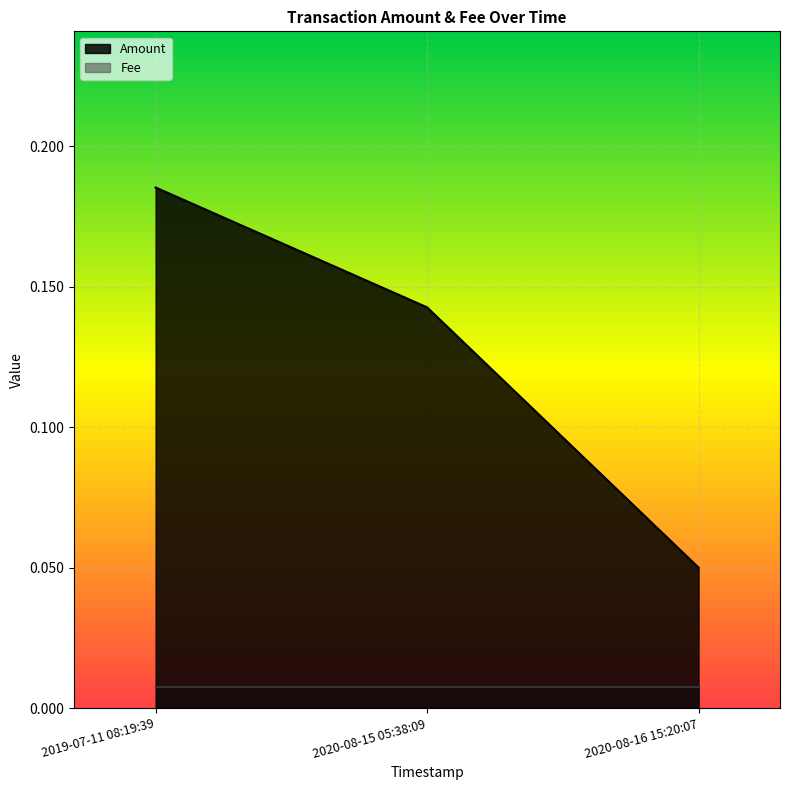

Does the chart display data point markers on the line(s)?

No